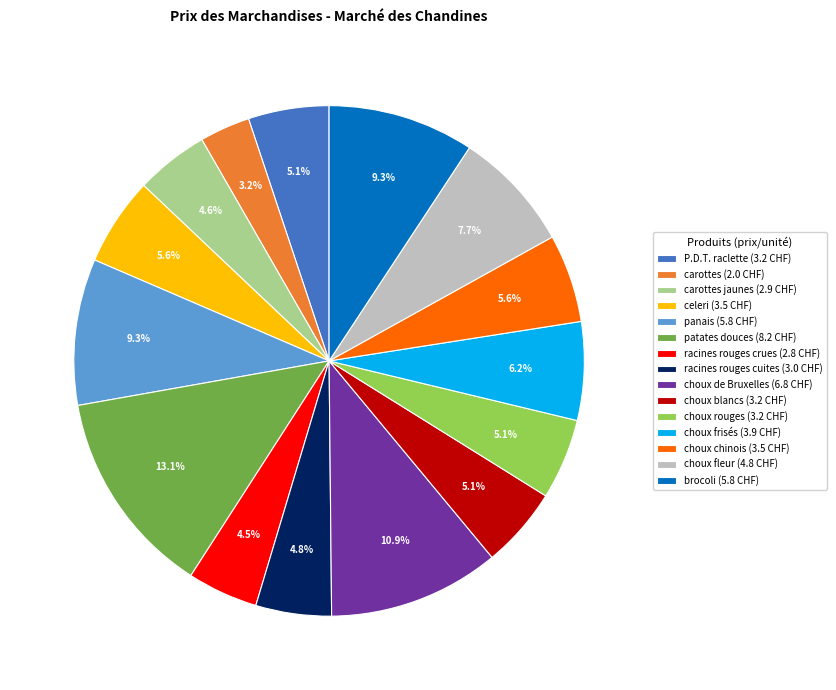

What is the smallest slice in the pie chart?

carottes (2.0 CHF)